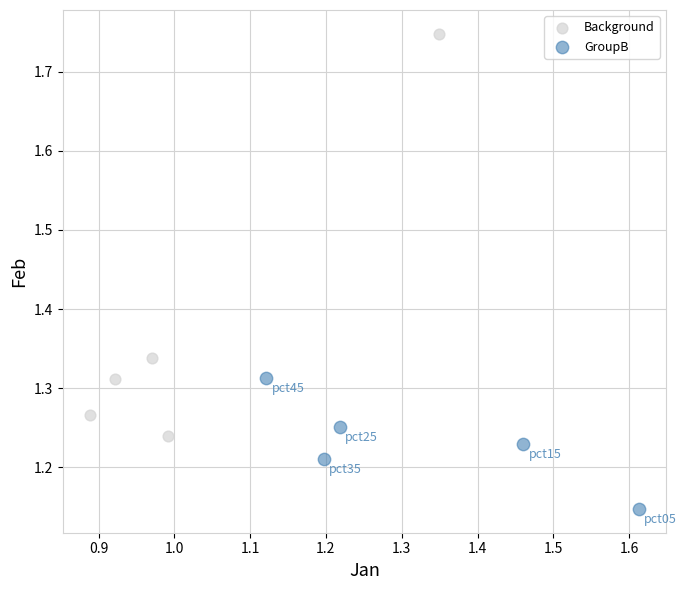

What are all the series names shown in the legend?

Background, GroupB